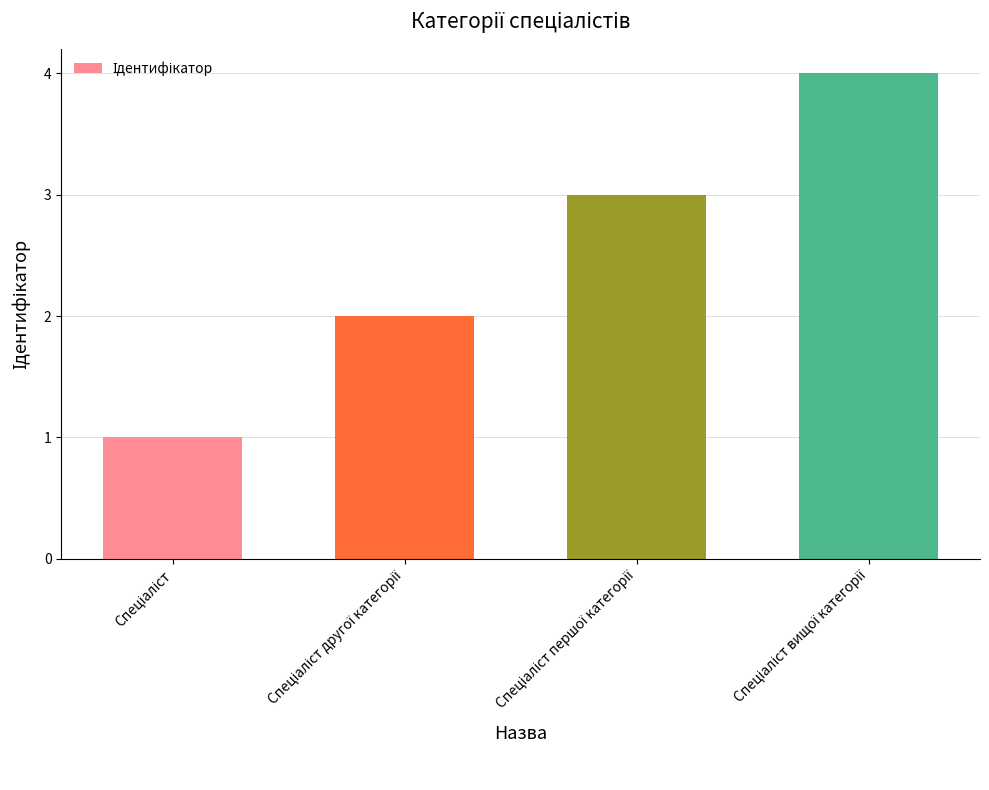

How many bars are there in total?

4